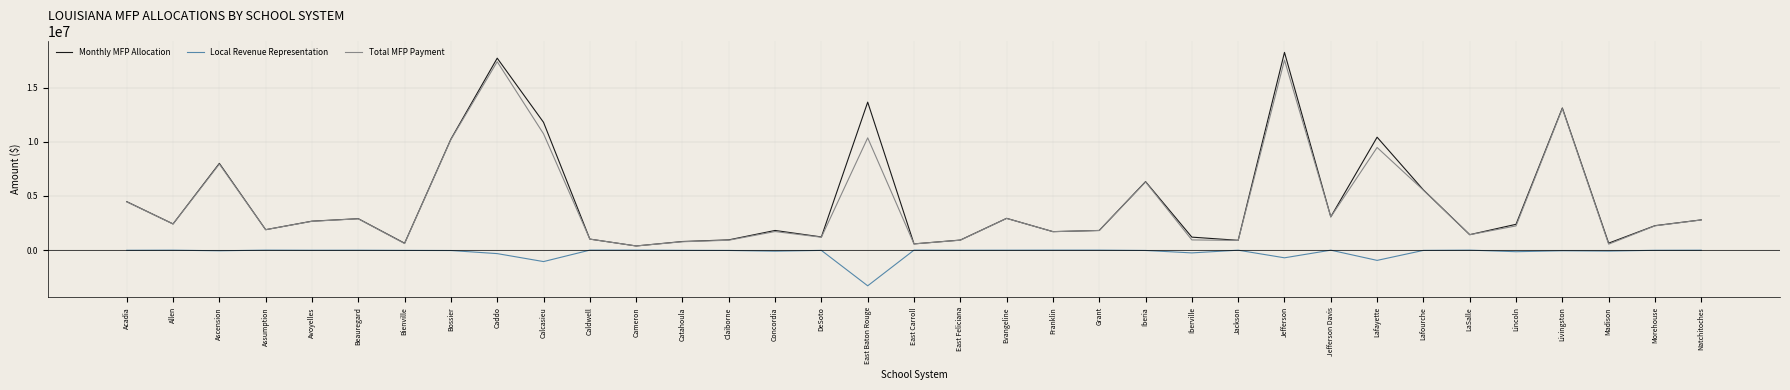

Between Iberia and Livingston, which series saw the biggest shift?

Monthly MFP Allocation